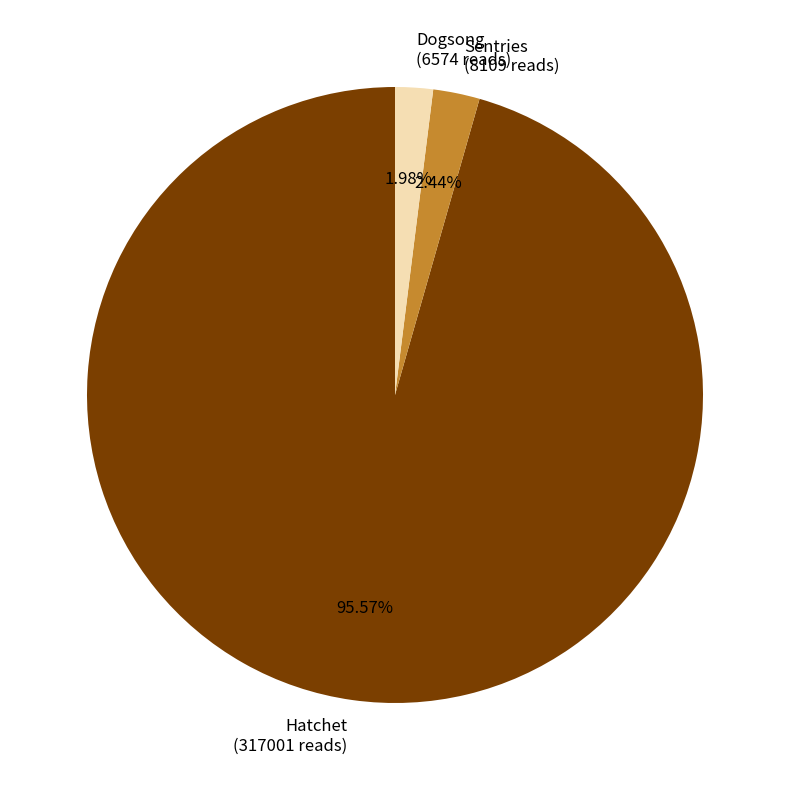

How much of the chart is everything except Hatchet?

4.4%